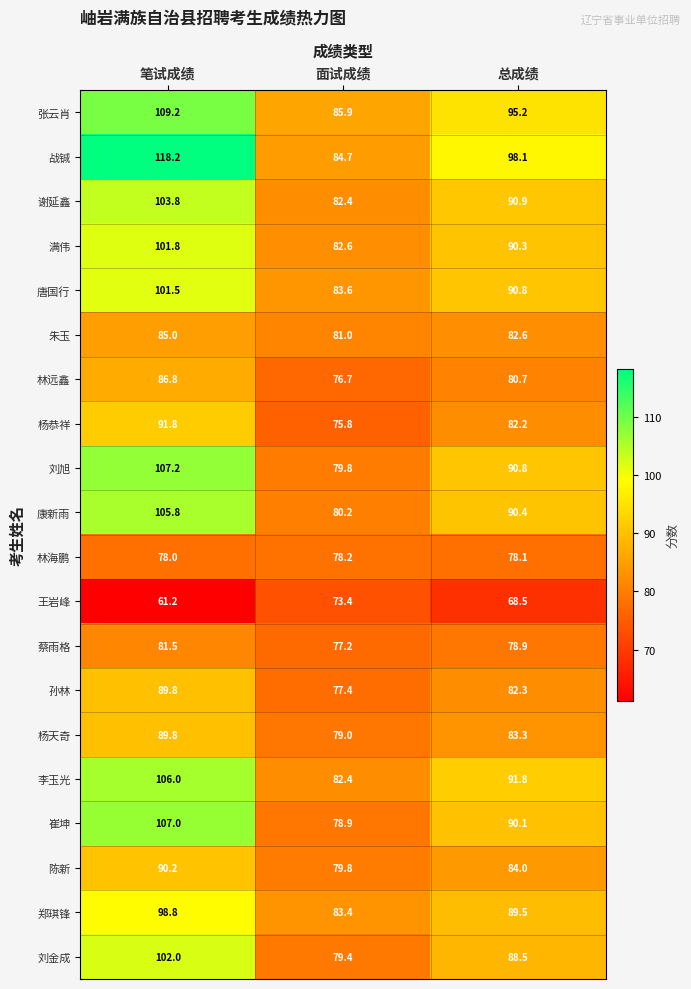

What is the maximum value shown in the chart?

118.2